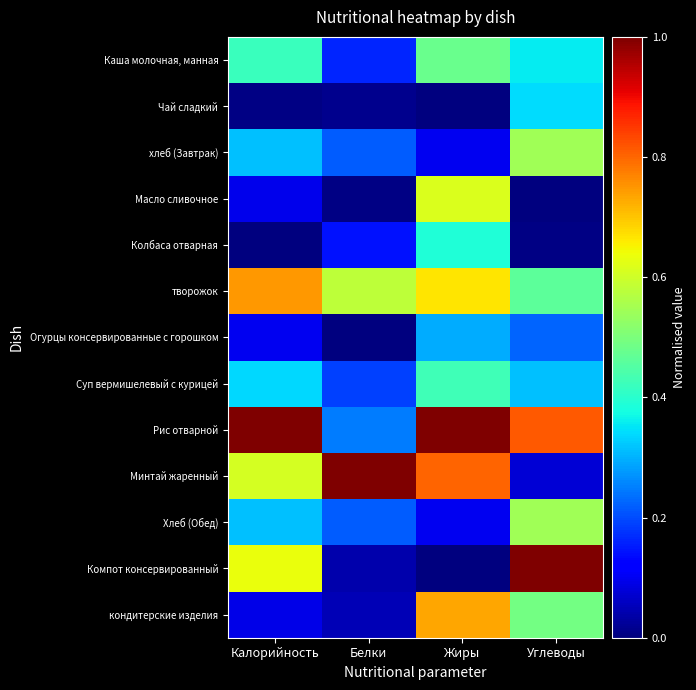

Reading left to right, what are all the values shown in this chart?

Каша молочная, манная: Калорийность=0.4	Белки=0.2	Жиры=0.5	Углеводы=0.4
Чай сладкий: Калорийность=0.0	Белки=0.0	Жиры=0.0	Углеводы=0.3
хлеб (Завтрак): Калорийность=0.3	Белки=0.2	Жиры=0.1	Углеводы=0.5
Масло сливочное: Калорийность=0.1	Белки=0.0	Жиры=0.6	Углеводы=0.0
Колбаса отварная: Калорийность=0.0	Белки=0.1	Жиры=0.4	Углеводы=0.0
творожок: Калорийность=0.7	Белки=0.6	Жиры=0.7	Углеводы=0.5
Огурцы консервированные с горошком: Калорийность=0.1	Белки=0.0	Жиры=0.3	Углеводы=0.2
Суп вермишелевый с курицей: Калорийность=0.3	Белки=0.2	Жиры=0.4	Углеводы=0.3
Рис отварной: Калорийность=1.0	Белки=0.2	Жиры=1.0	Углеводы=0.8
Минтай жаренный: Калорийность=0.6	Белки=1.0	Жиры=0.8	Углеводы=0.1
Хлеб (Обед): Калорийность=0.3	Белки=0.2	Жиры=0.1	Углеводы=0.5
Компот консервированный: Калорийность=0.6	Белки=0.0	Жиры=0.0	Углеводы=1.0
кондитерские изделия: Калорийность=0.1	Белки=0.0	Жиры=0.7	Углеводы=0.5